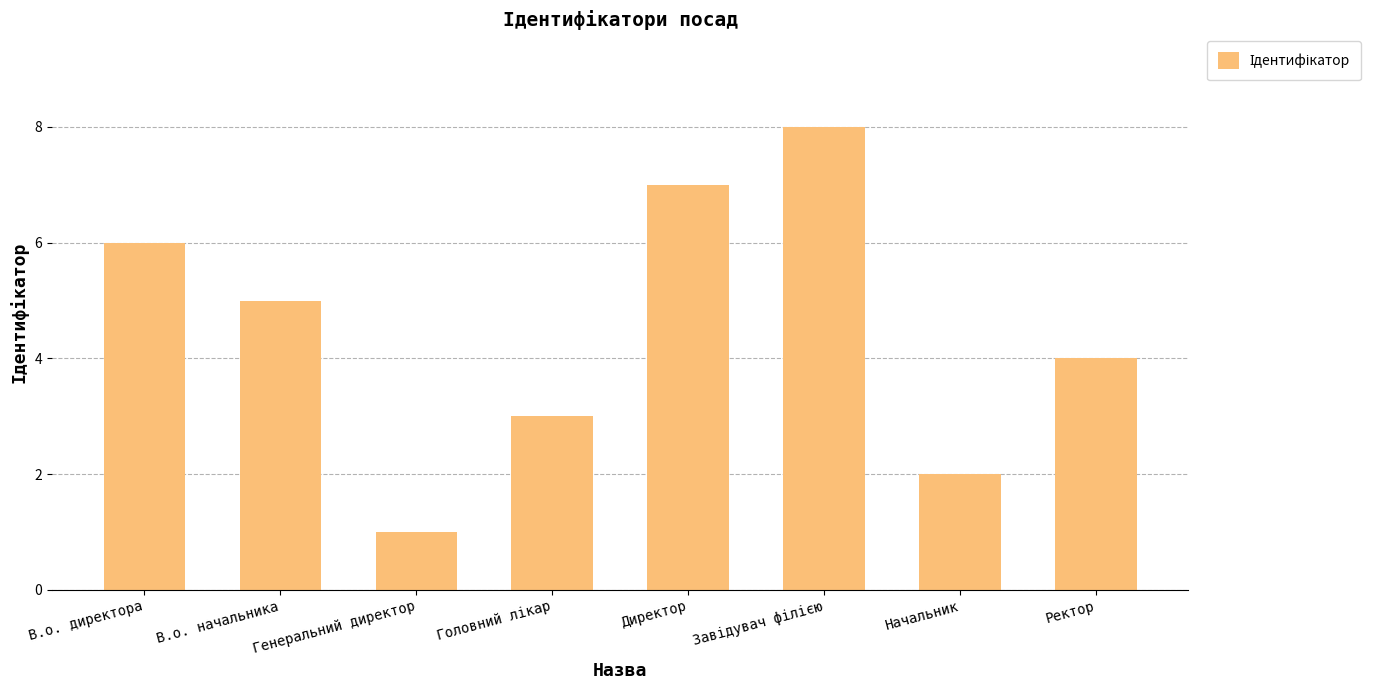

Which has a higher value, В.о. директора or Ректор?

В.о. директора